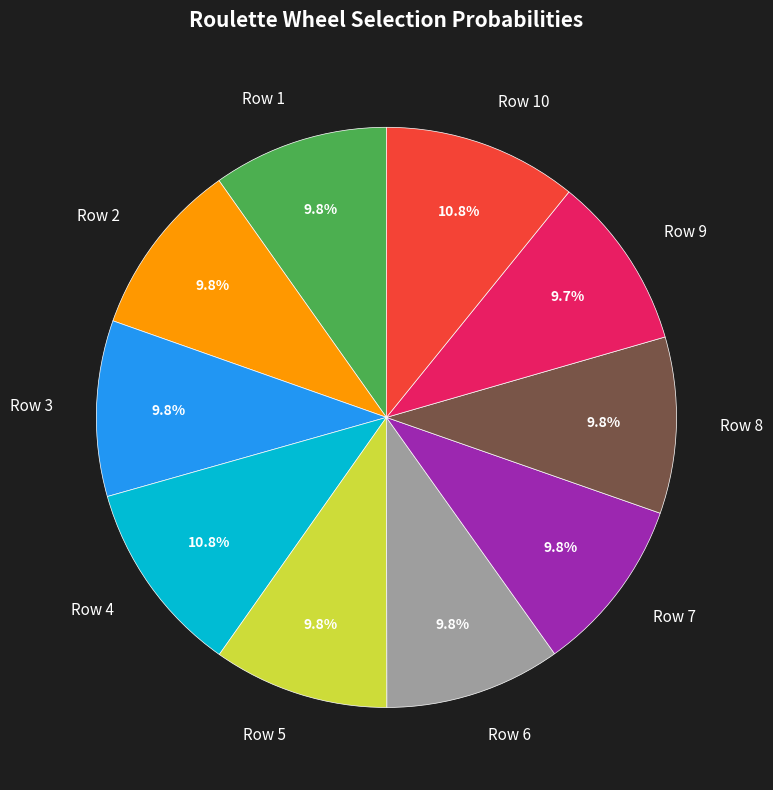

What percentage is NOT represented by Row 9?

90.3%